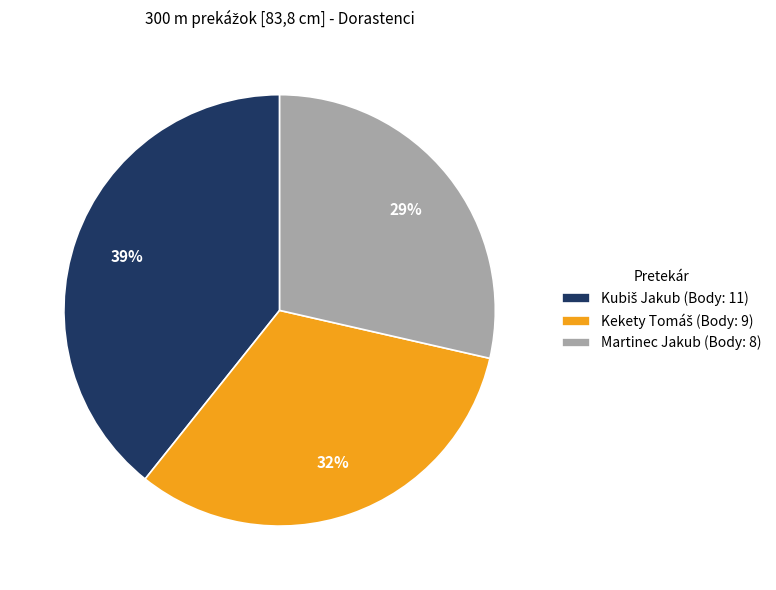

Which slice is the smallest?

Martinec Jakub